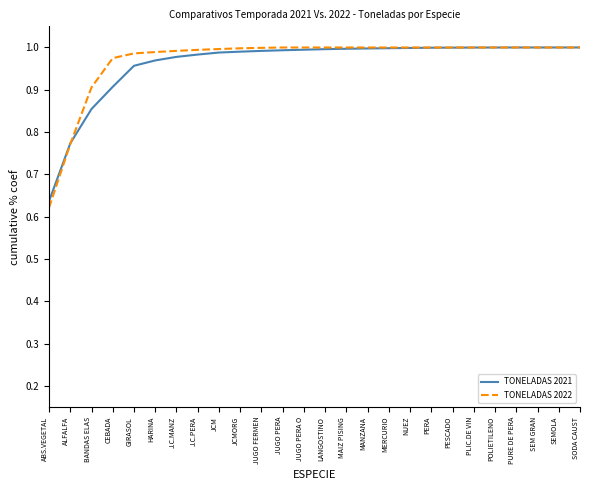

At which label is TONELADAS 2022 closest to 0?

ABS.VEGETAL